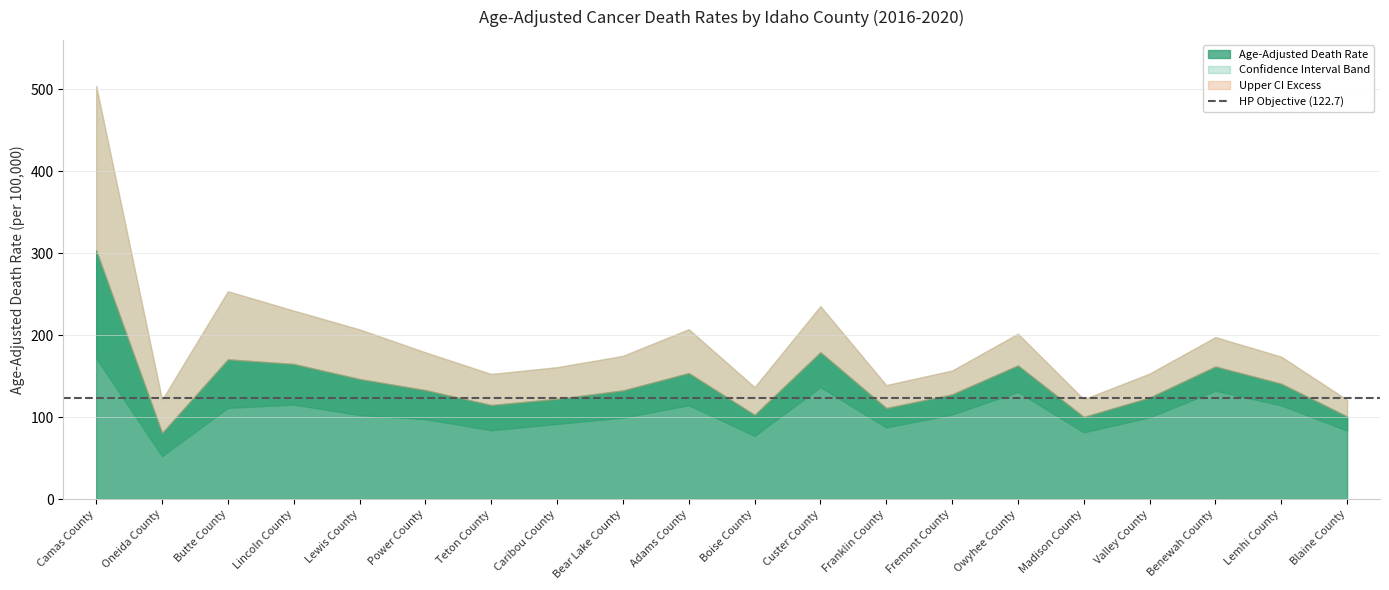

What is the label of the 2nd point from the left?

Oneida County